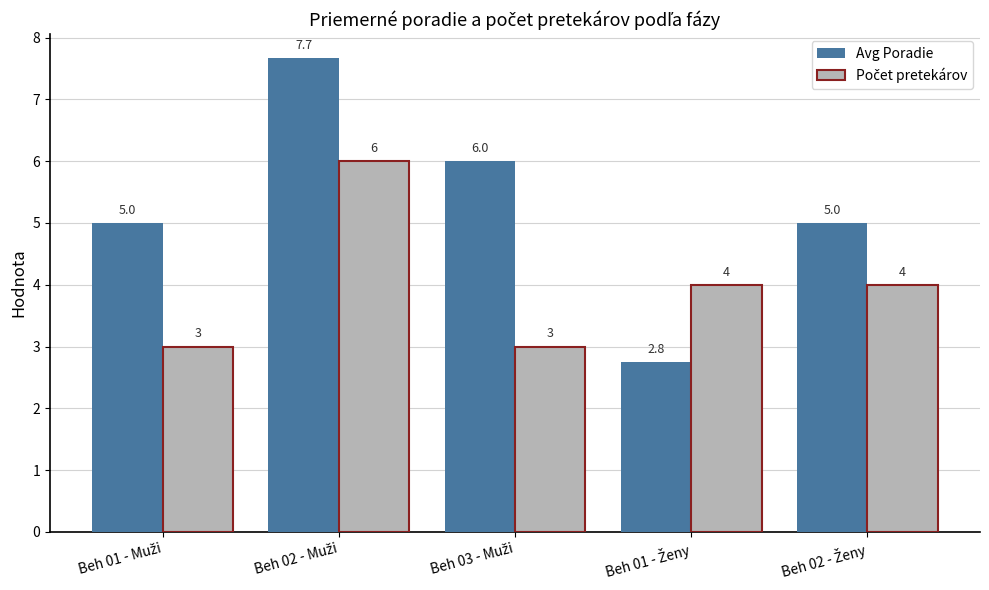

What is the value of the Avg Poradie bar at the 3rd from the left?

6.0